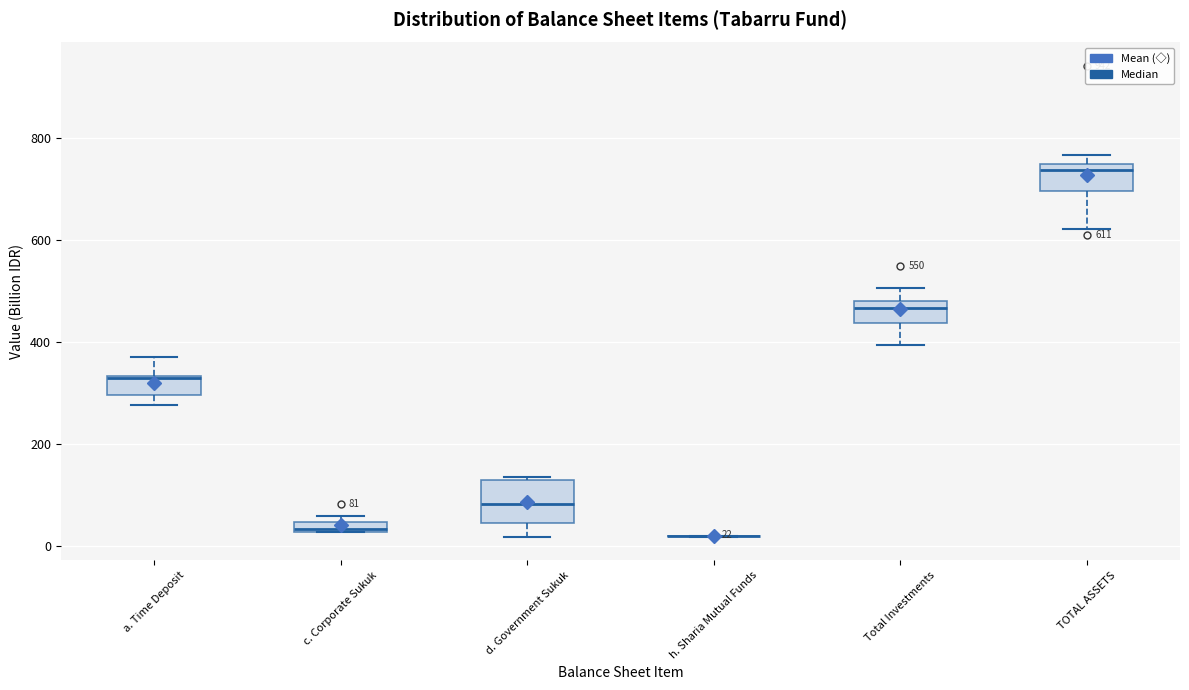

Comparing the boxes themselves (not the whiskers), which one is the tallest?

d. Government Sukuk